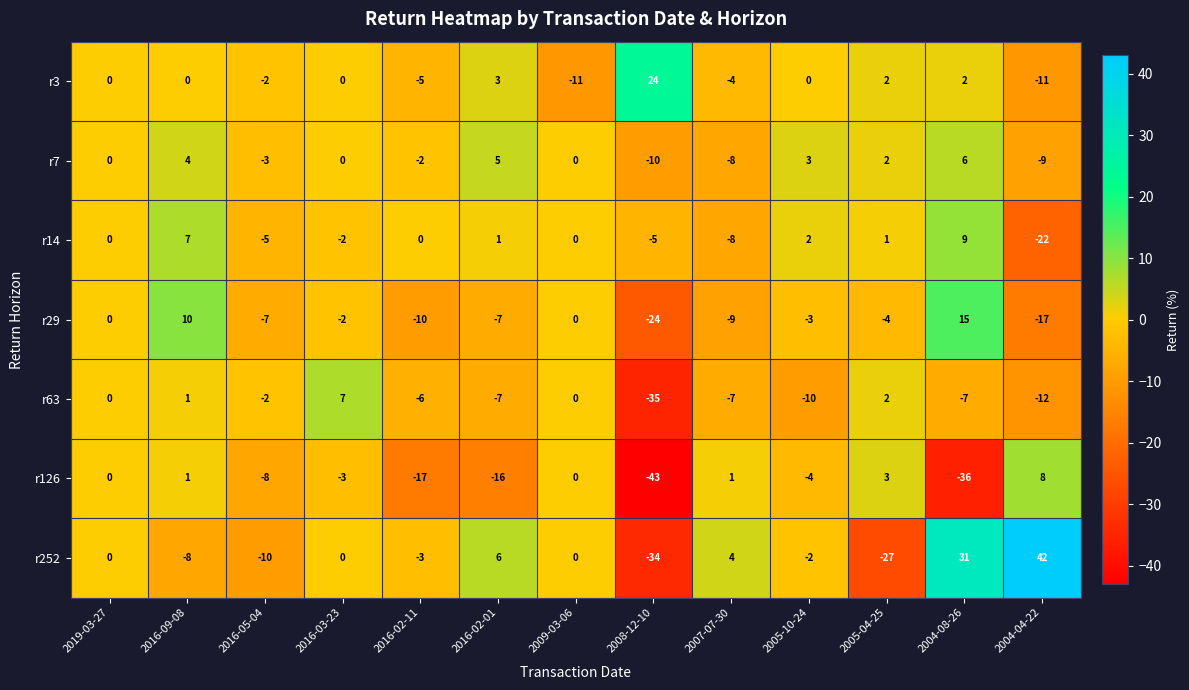

What is the spread (max minus min) of values at 2009-03-06?

11